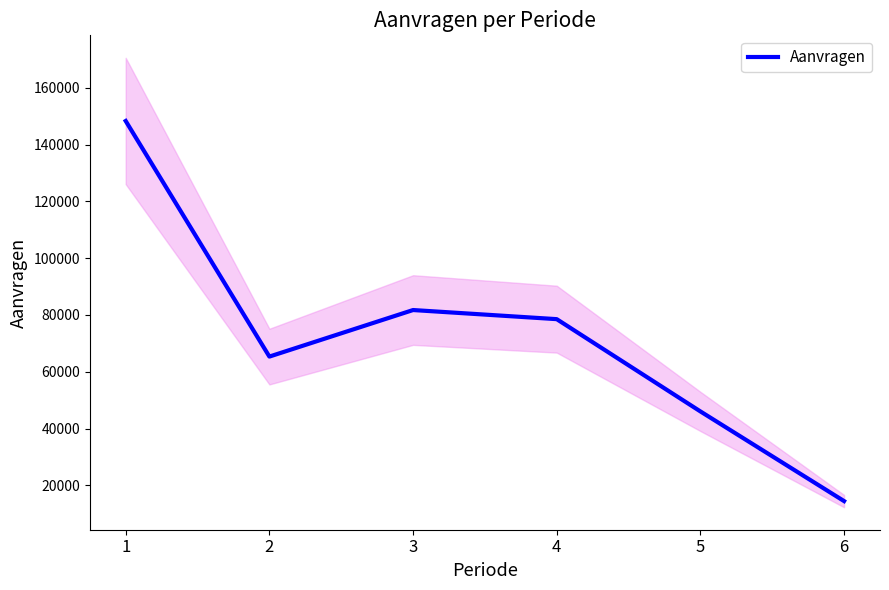

How many categories are shown in the chart?

6